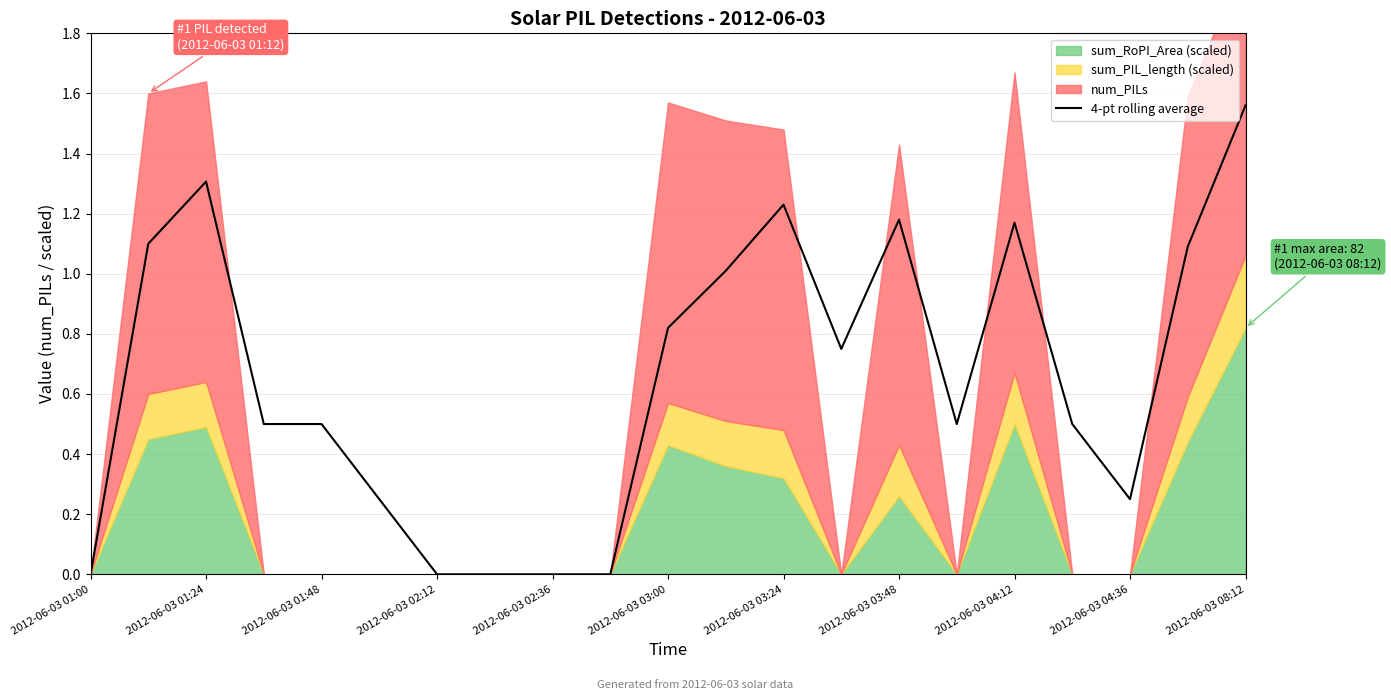

Is it true that 4-pt rolling average equals 0.5 at 2012-06-03 01:48?

True